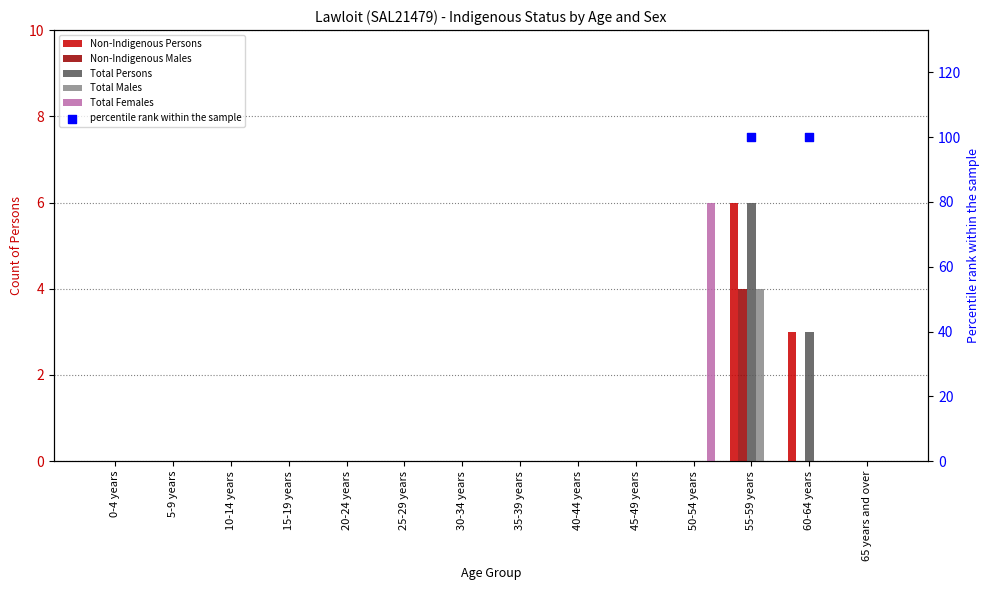

Is the value of Non-Indigenous Persons at 45-49 years greater than the value of Total Persons at 65 years and over?

No